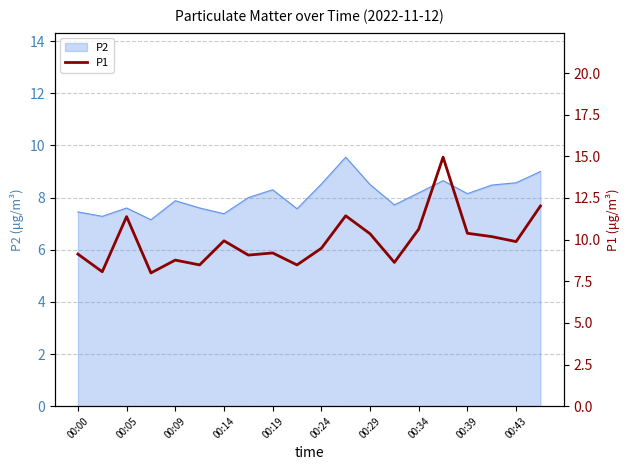

Is it true that P2 equals 5.2 at 00:19?

False